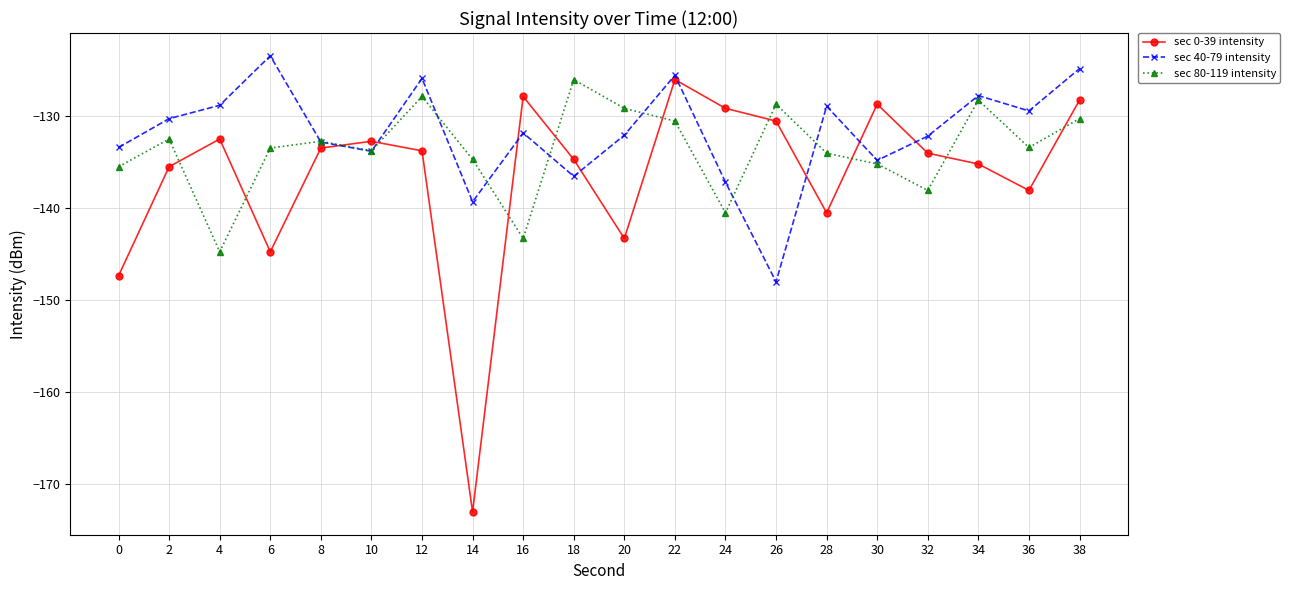

How many data points in sec 80-119 intensity are above -133?

9